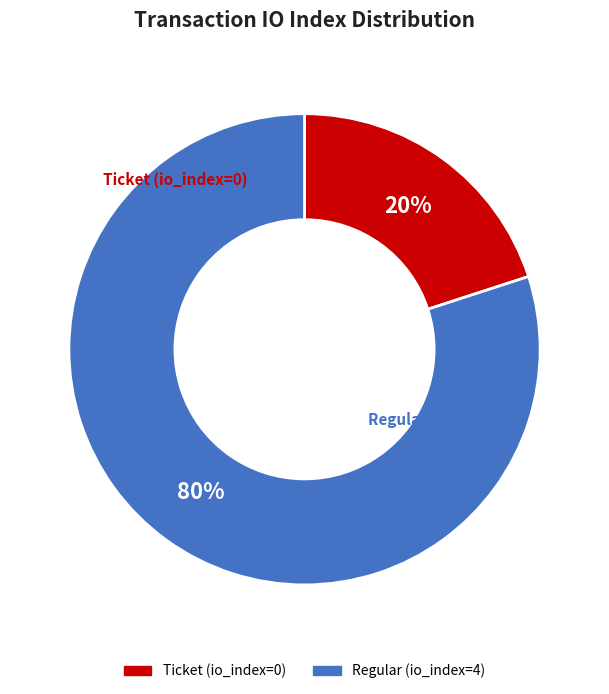

To the nearest percent, what is the average slice percentage?

50%